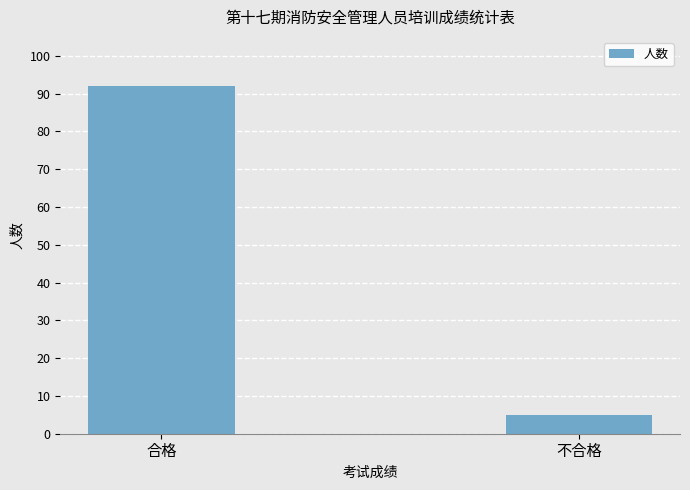

Which has a higher value, 不合格 or 合格?

合格